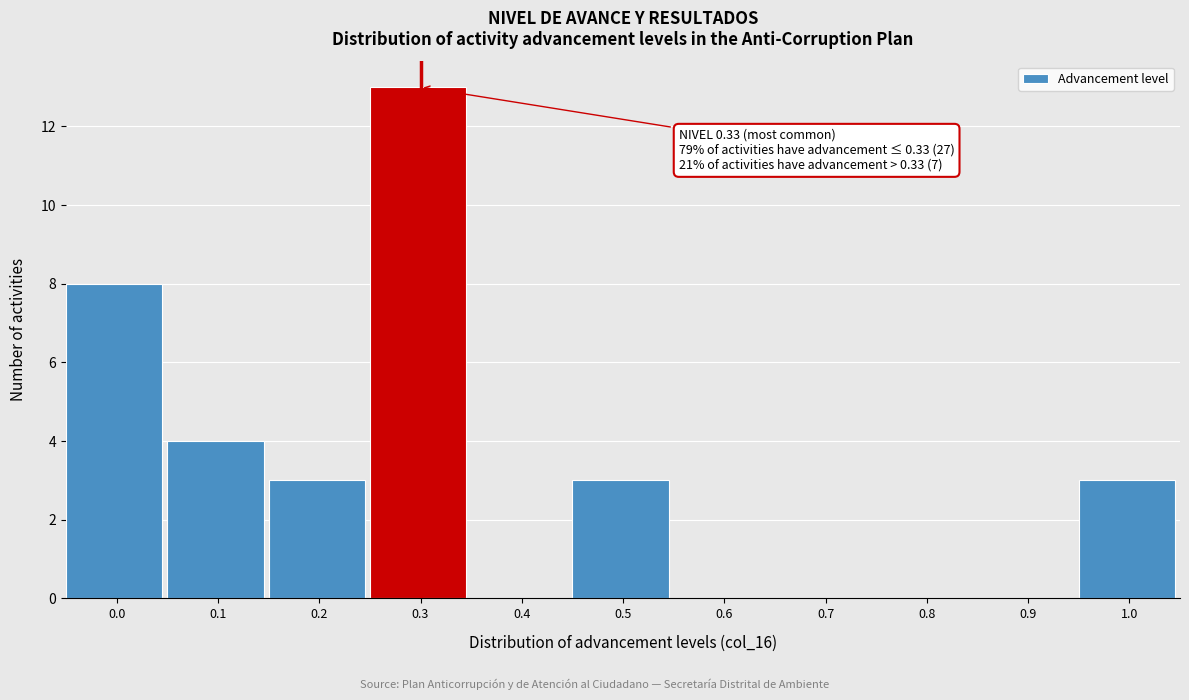

Reading left to right, list all the values displayed in this chart.

0.0=8	0.1=4	0.2=3	0.3=13	0.4=0	0.5=3	0.6=0	0.7=0	0.8=0	0.9=0	1.0=3